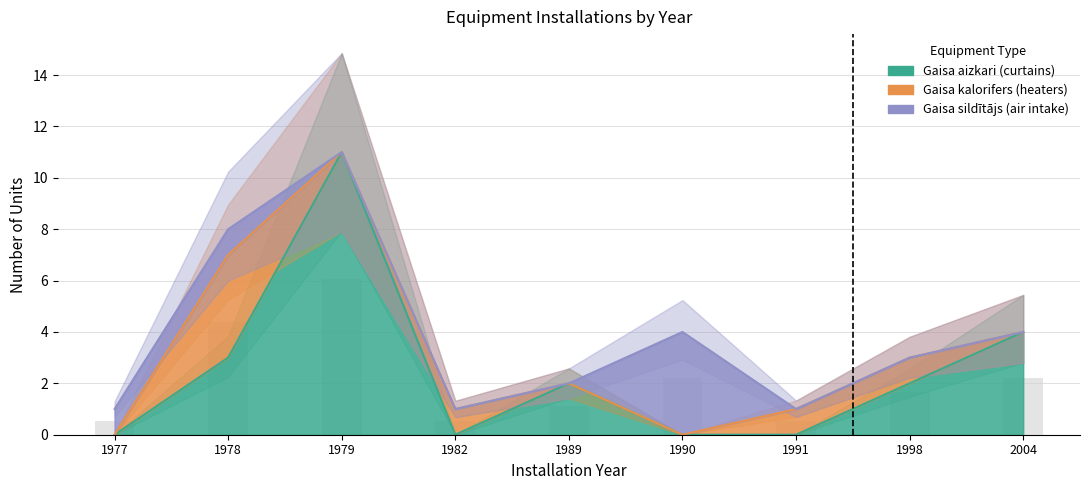

Which label corresponds to the largest value in the chart?

1979